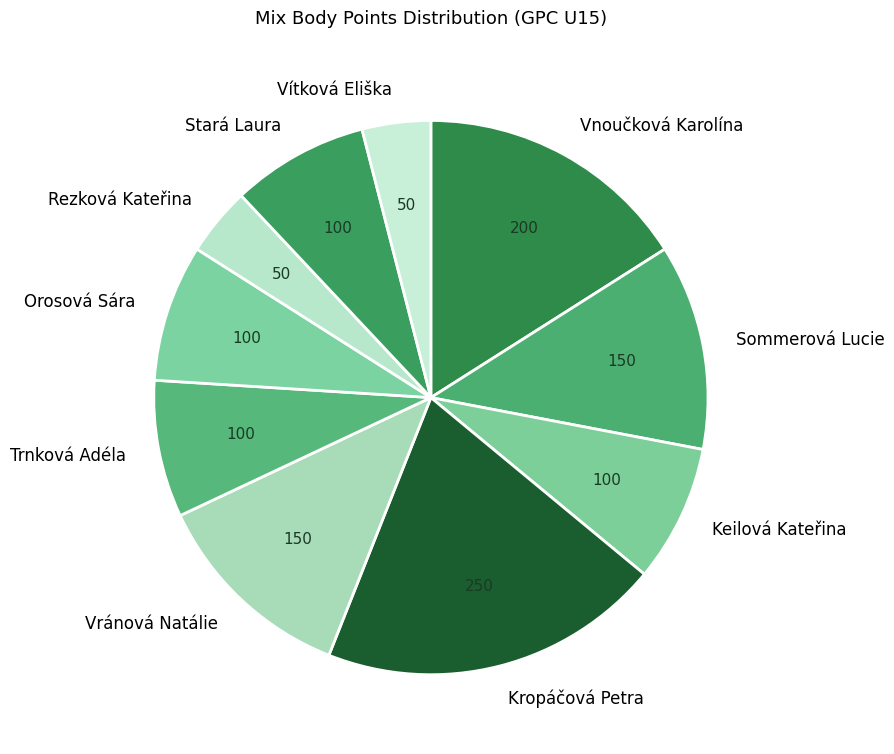

The Vránová Natálie slice represents 1% of the pie. True or false?

False